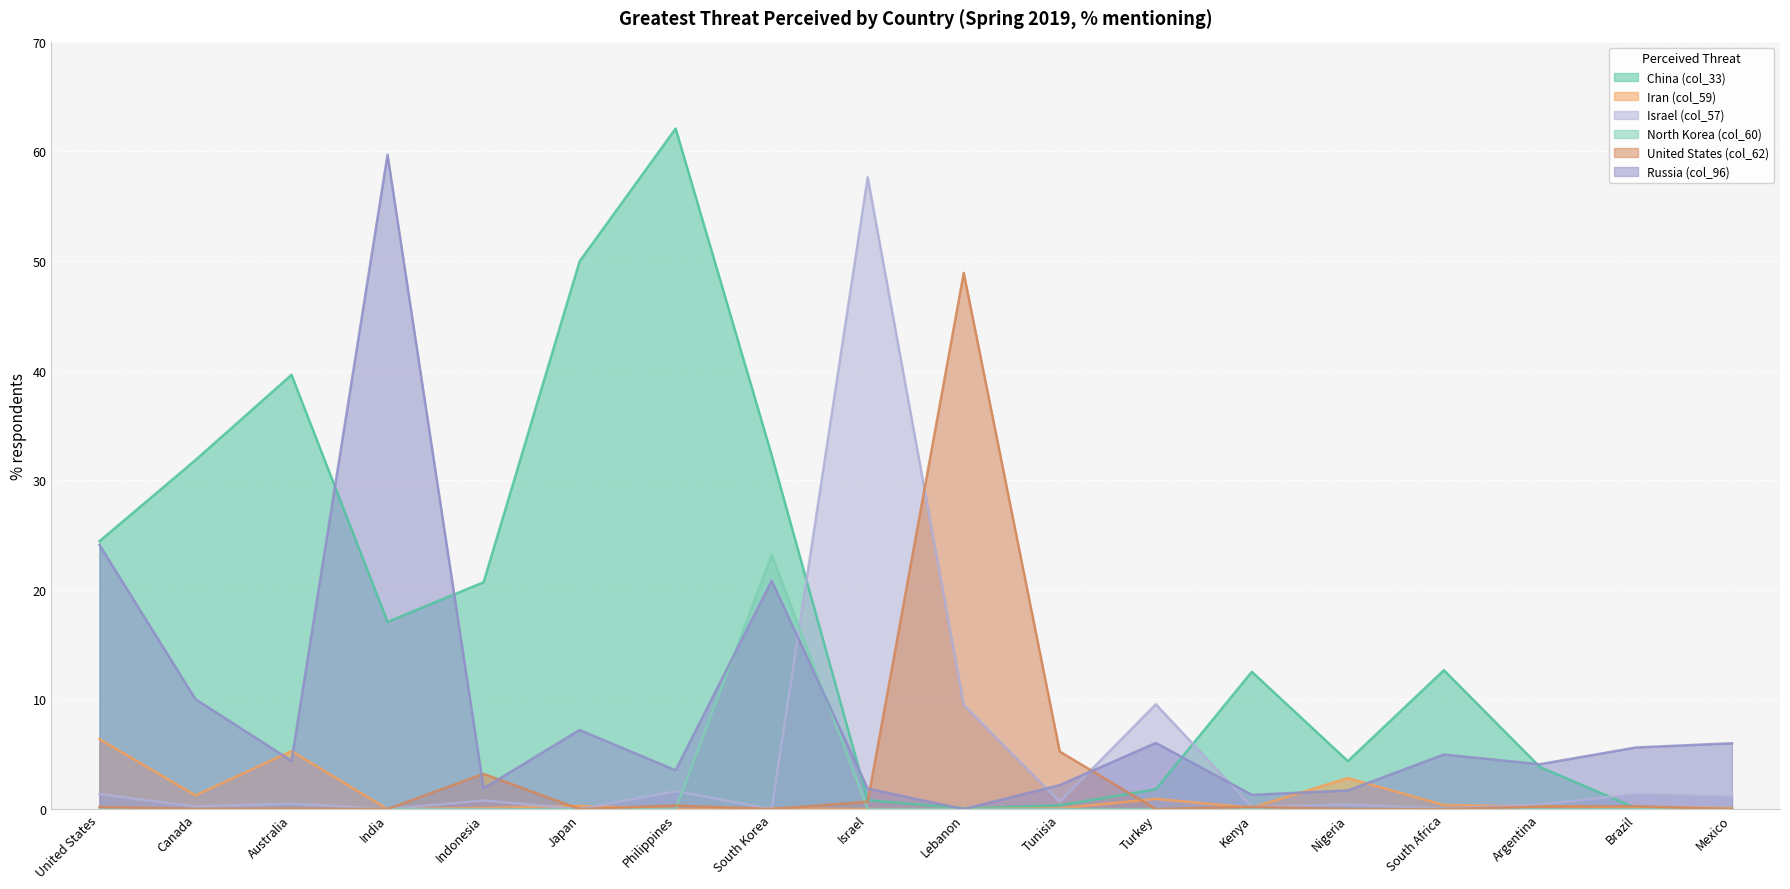

What position from the left is Israel?

9